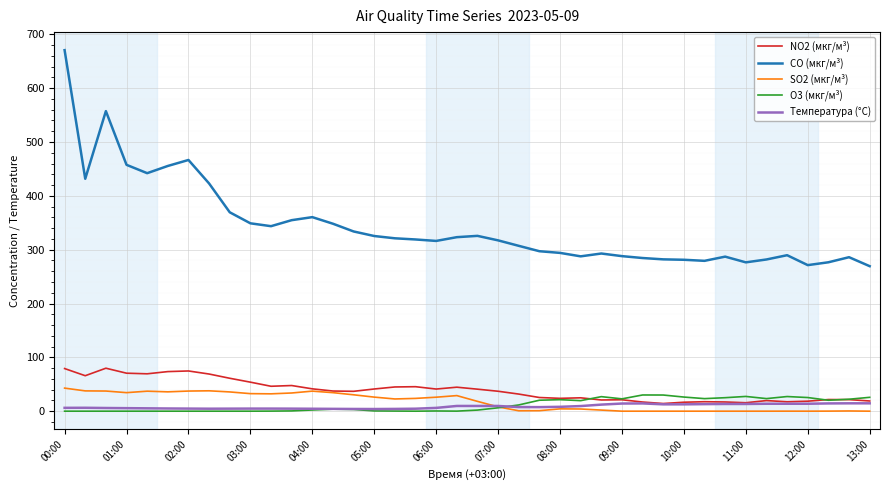

Which series has the largest range (max minus min)?

CO (мкг/м³)